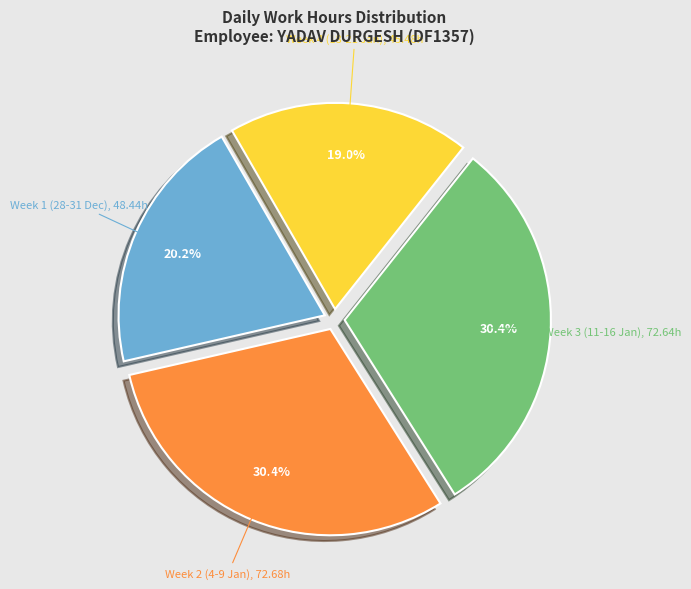

Which slice is the smallest?

Week 4 (18-21 Jan)